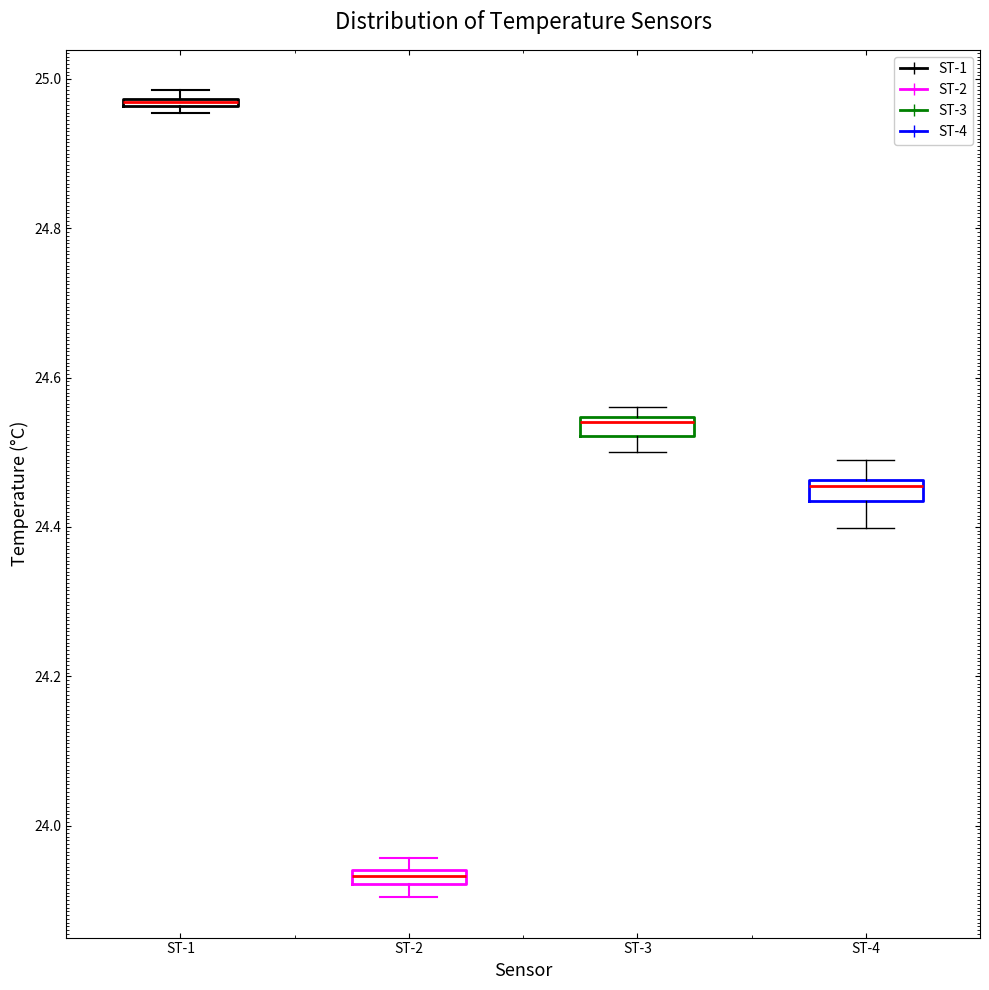

Where is the upper edge of the box for ST-1 on the y-axis? The values are not printed on the chart, so give them approximately, as read against the axis.

24.98